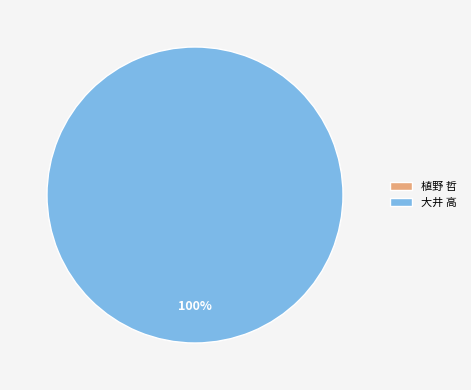

The 植野 哲 slice represents 0% of the pie. True or false?

True